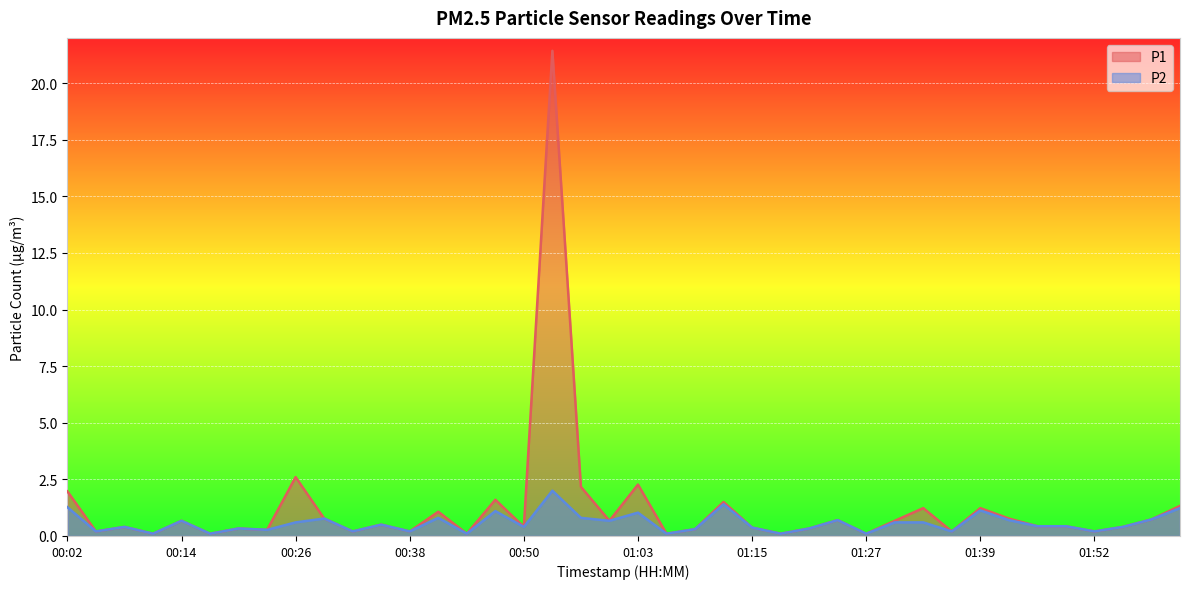

True or false: P2 and P1 intersect in this chart.

False